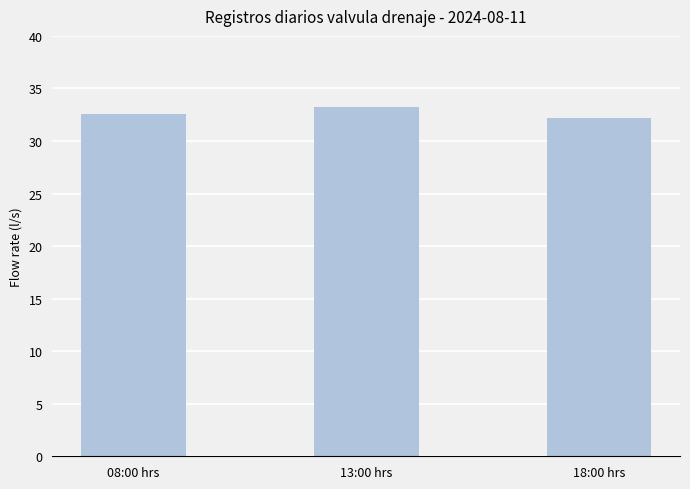

Are the bars horizontal?

No